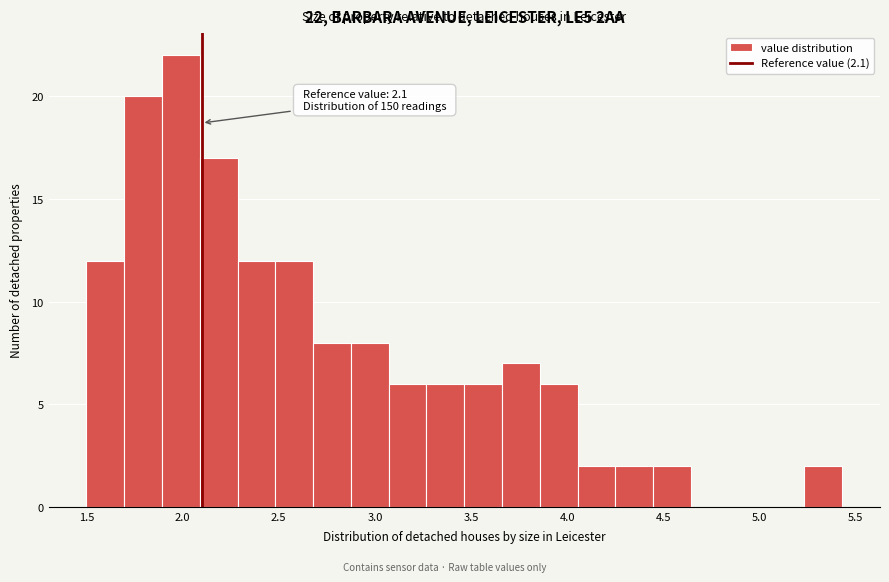

Around what value on the x-axis is the tallest bar? Give the approximate position of its centre, as read against the axis.

2.00